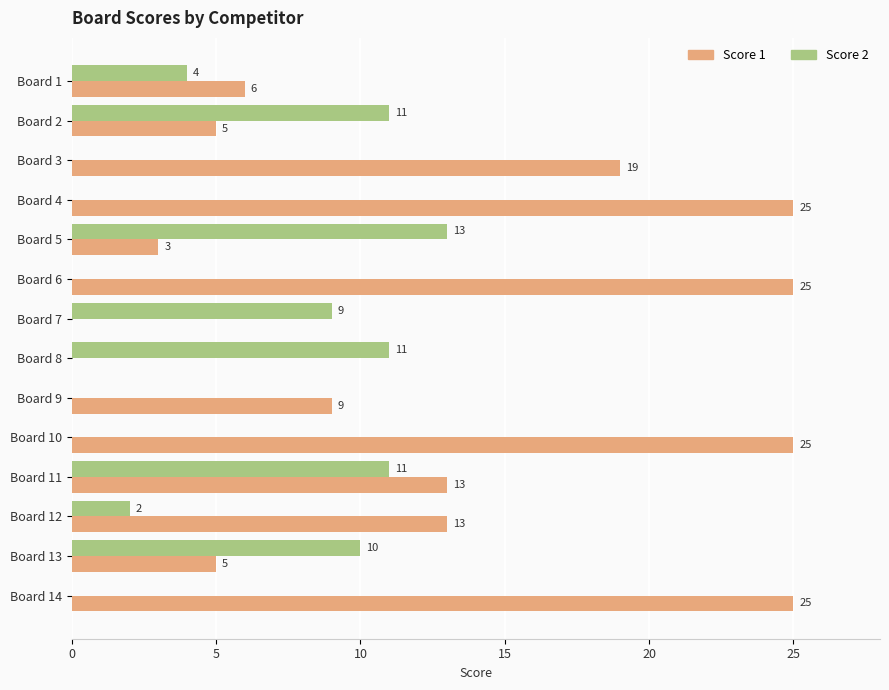

What is the sum of all Score 1 values?

173